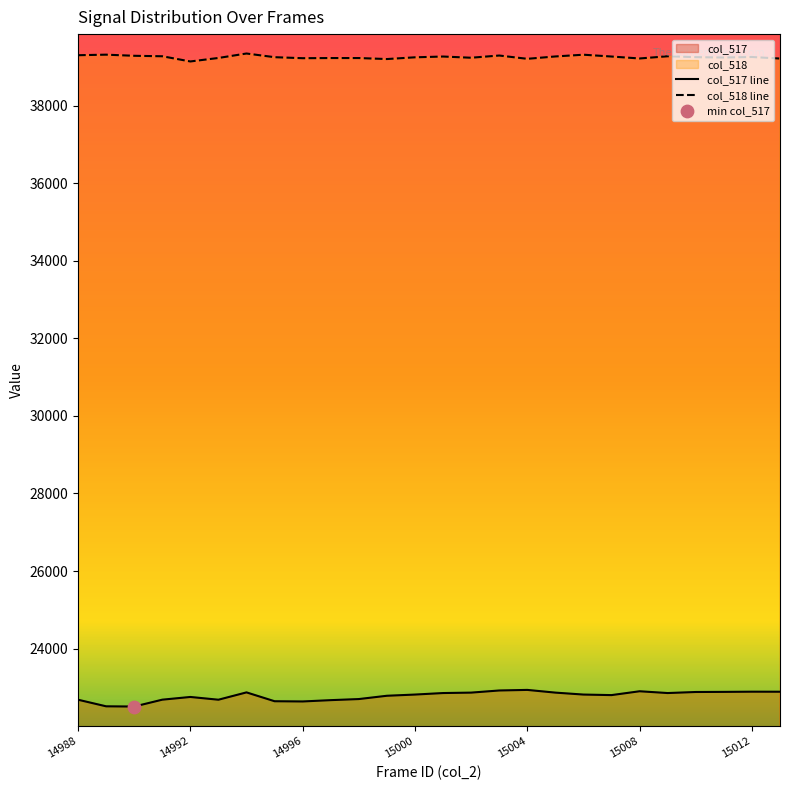

Which series contains the highest Y value?

col_518